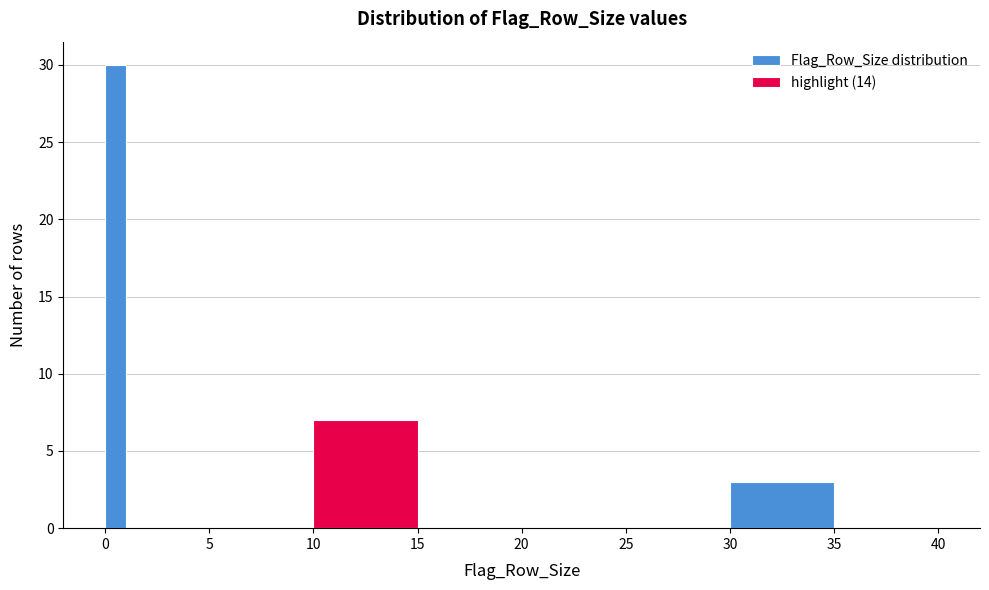

Around what value on the x-axis is the tallest bar? Give the approximate position of its centre, as read against the axis.

0.5